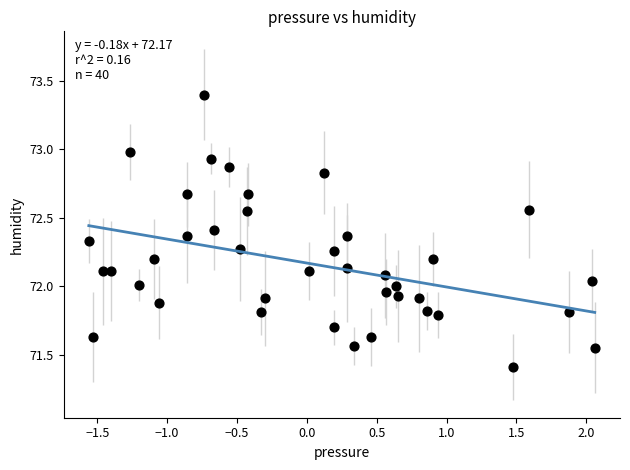

What is the range of X values (max minus min)?

3.6